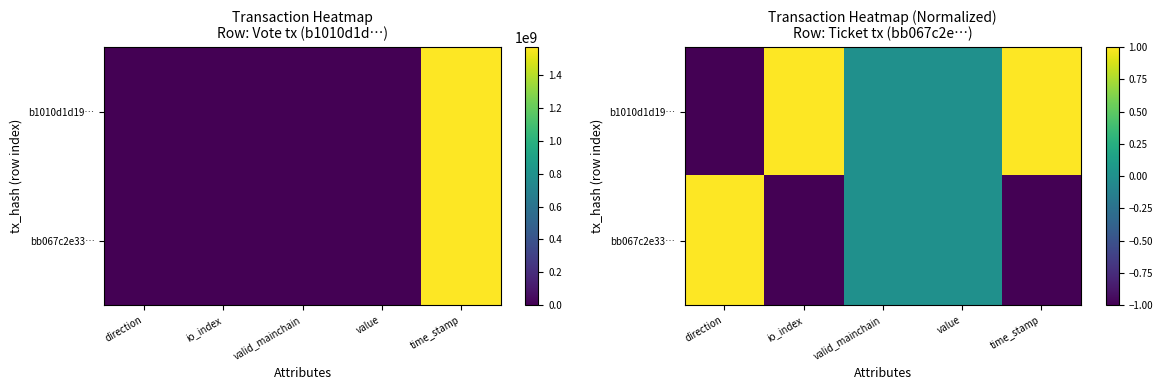

Rank the categories by b1010d1d19… value from lowest to highest.

direction, valid_mainchain, value, io_index, time_stamp